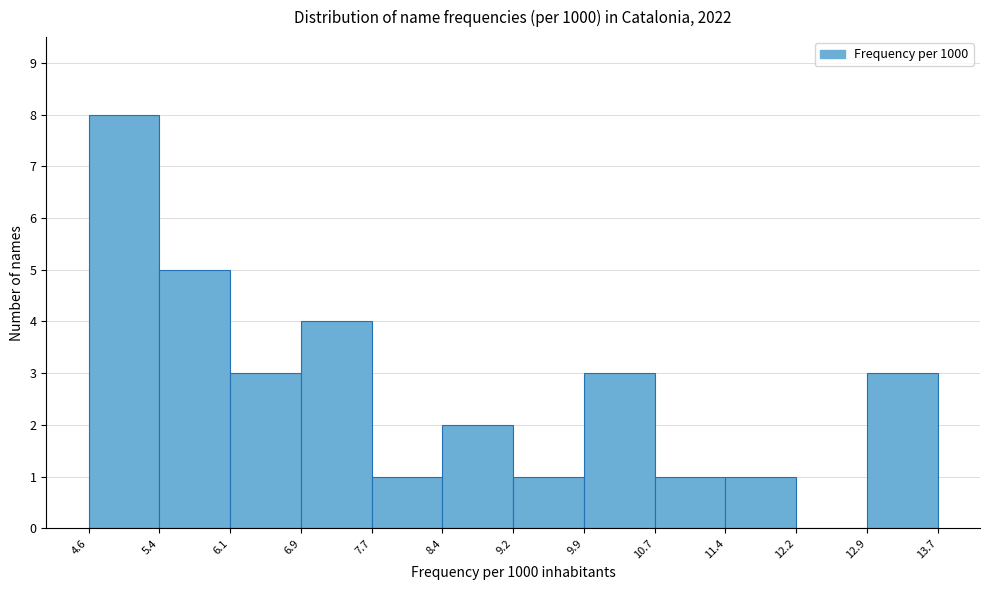

Reading left to right, transcribe this chart: for each bar, give the range it covers on the x-axis and its height. The values are not printed on the chart, so give them approximately, as read against the axis.

4.6 to 5.4: 8
5.4 to 6.1: 5
6.1 to 6.9: 3
6.9 to 7.7: 4
7.7 to 8.4: 1
8.4 to 9.2: 2
9.2 to 9.9: 1
9.9 to 10.7: 3
10.7 to 11.4: 1
11.4 to 12.2: 1
12.2 to 12.9: 0
12.9 to 13.7: 3